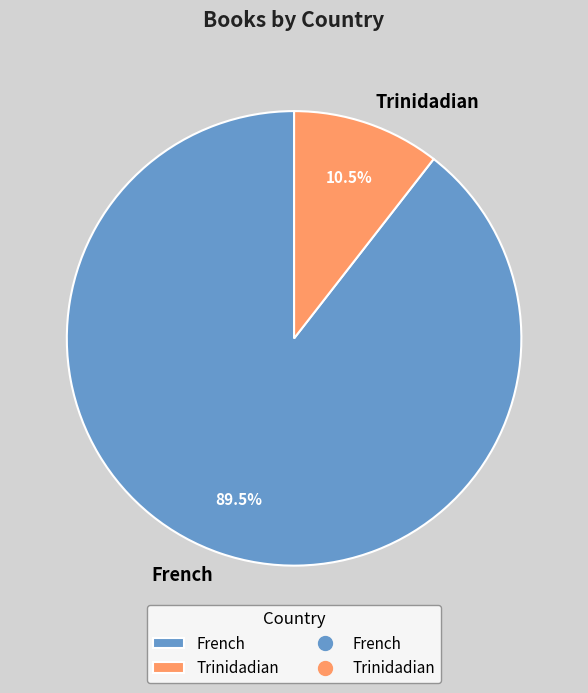

To the nearest percent, what is the average slice percentage?

50%